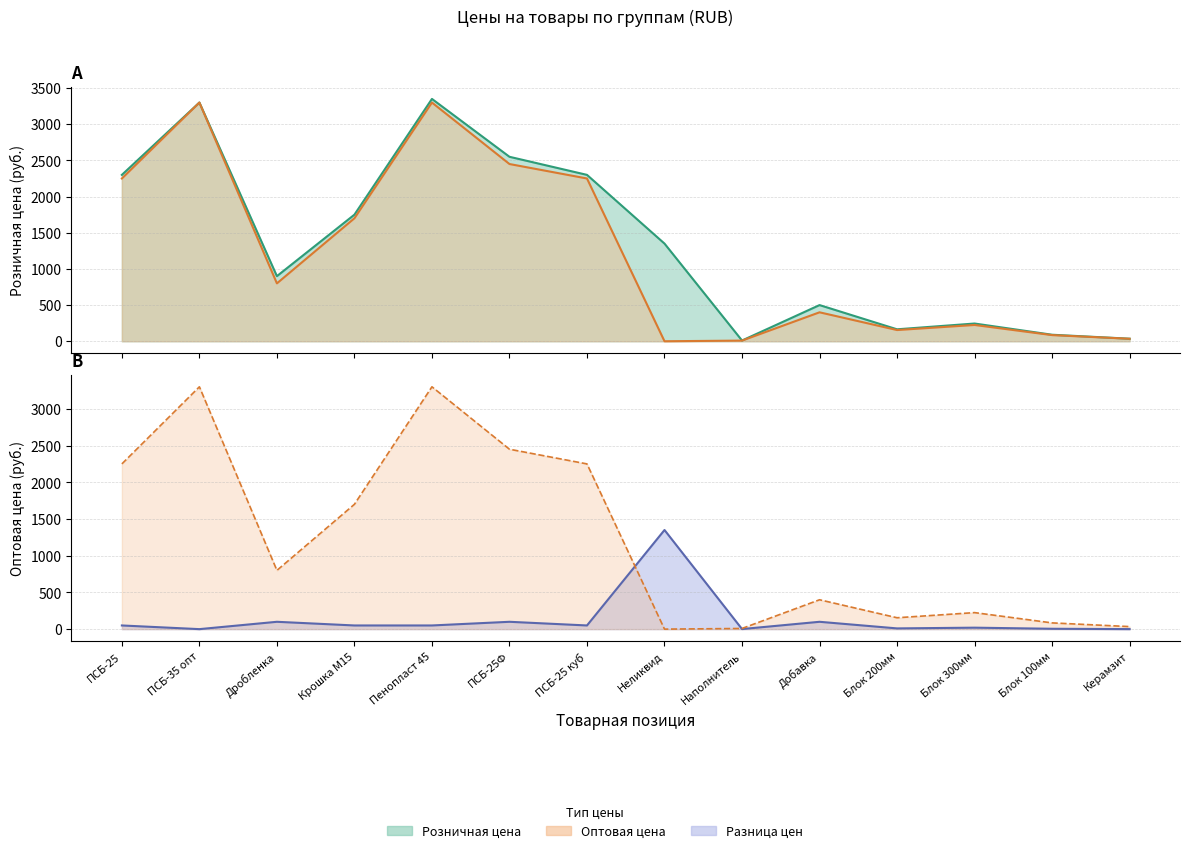

How many lines are shown in the chart?

3